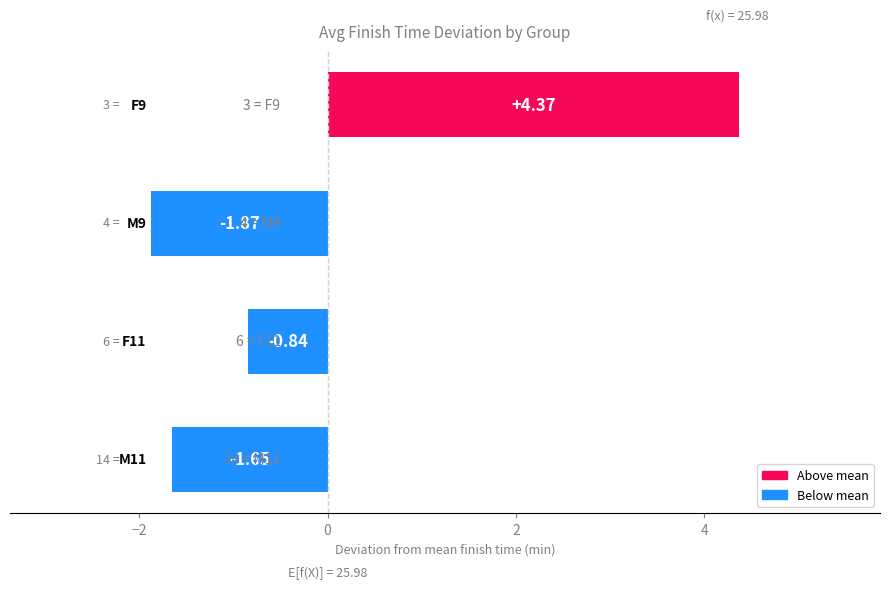

What is the difference between the second highest and second lowest values?

0.8